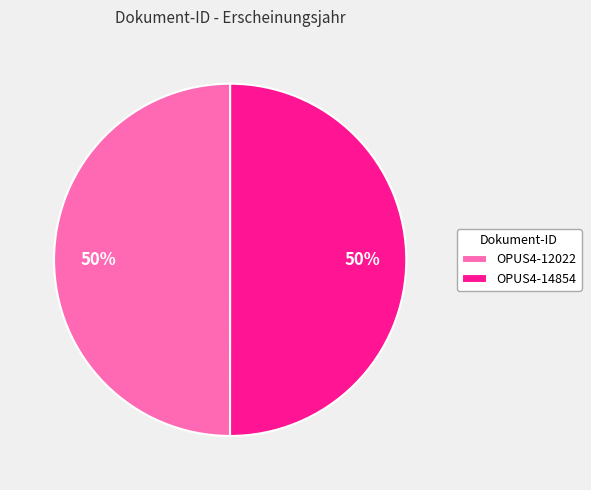

Approximately how many times larger is the value at OPUS4-14854 compared to OPUS4-12022?

1.0